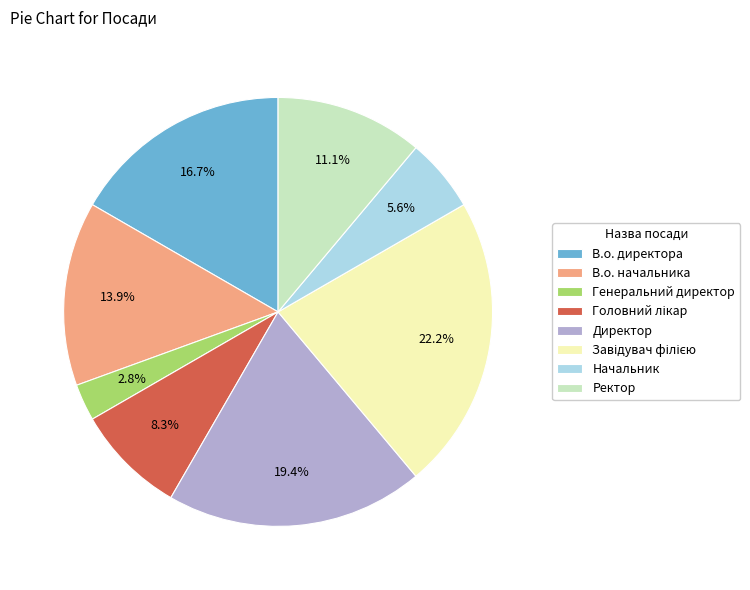

What is the smallest slice in the pie chart?

Генеральний директор